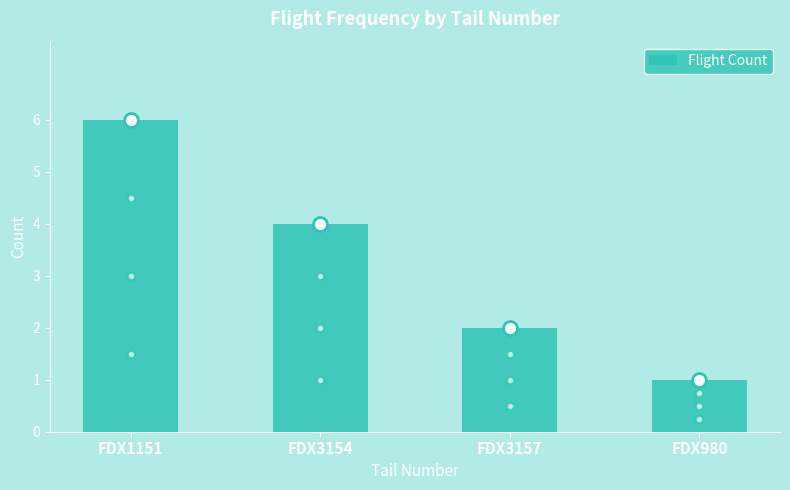

Rank the categories by value from lowest to highest.

FDX980, FDX3157, FDX3154, FDX1151